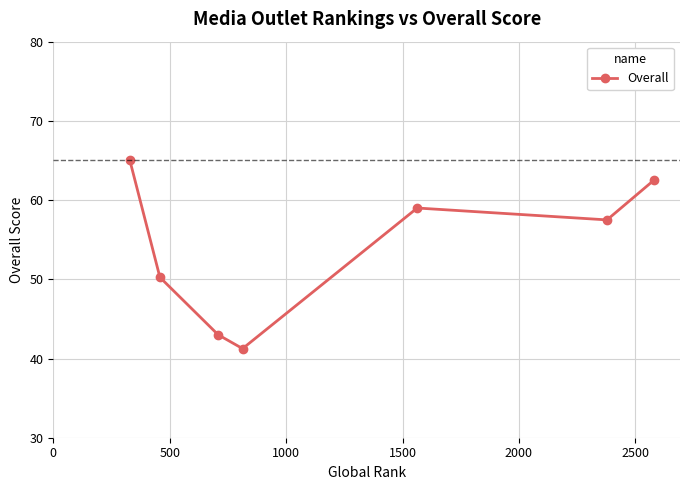

What is the maximum value shown in the chart?

65.0